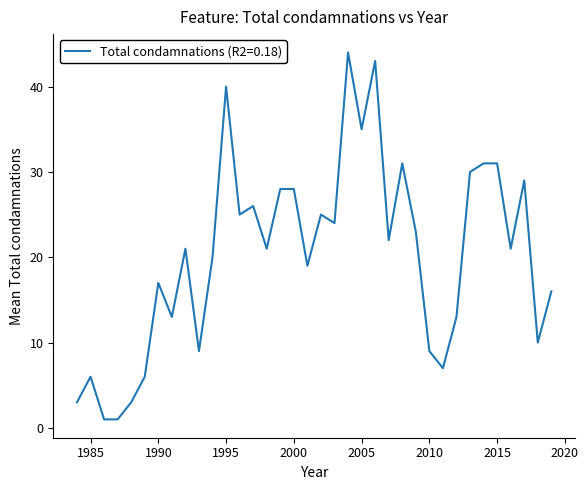

What is the greatest value displayed?

44